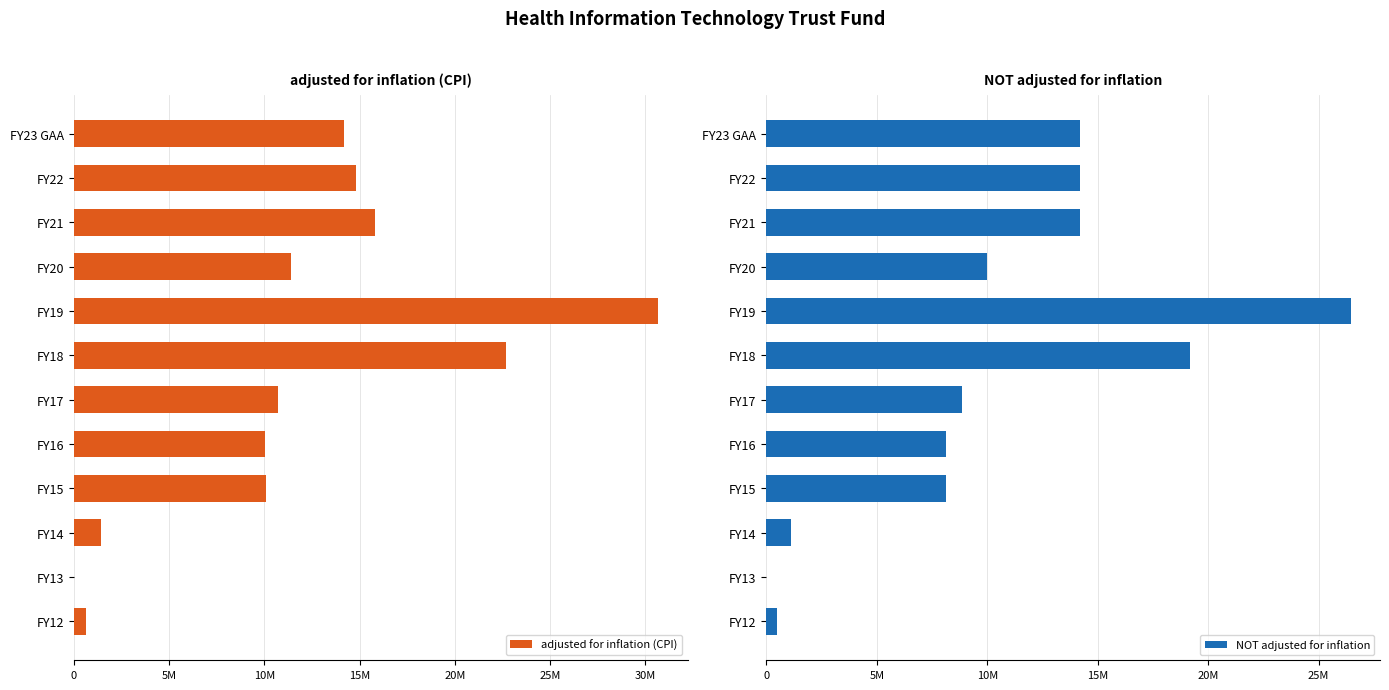

Reading left to right, what are all the values shown in this chart?

adjusted for inflation (CPI): 14177900	14791267	15827868	11419298	30685100	22677968	10717487	10053713	10082561	1406435	0	645507
NOT adjusted for inflation: 14177900	14177900	14177900	10000000	26453180	19153272	8853272	8153272	8122697	1125000	0	500000